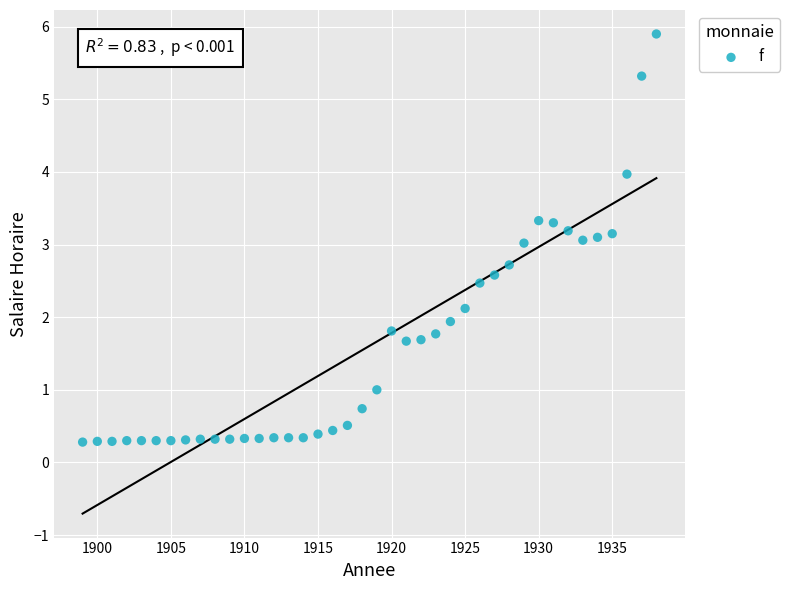

What is the range of Y values (max minus min)?

5.6